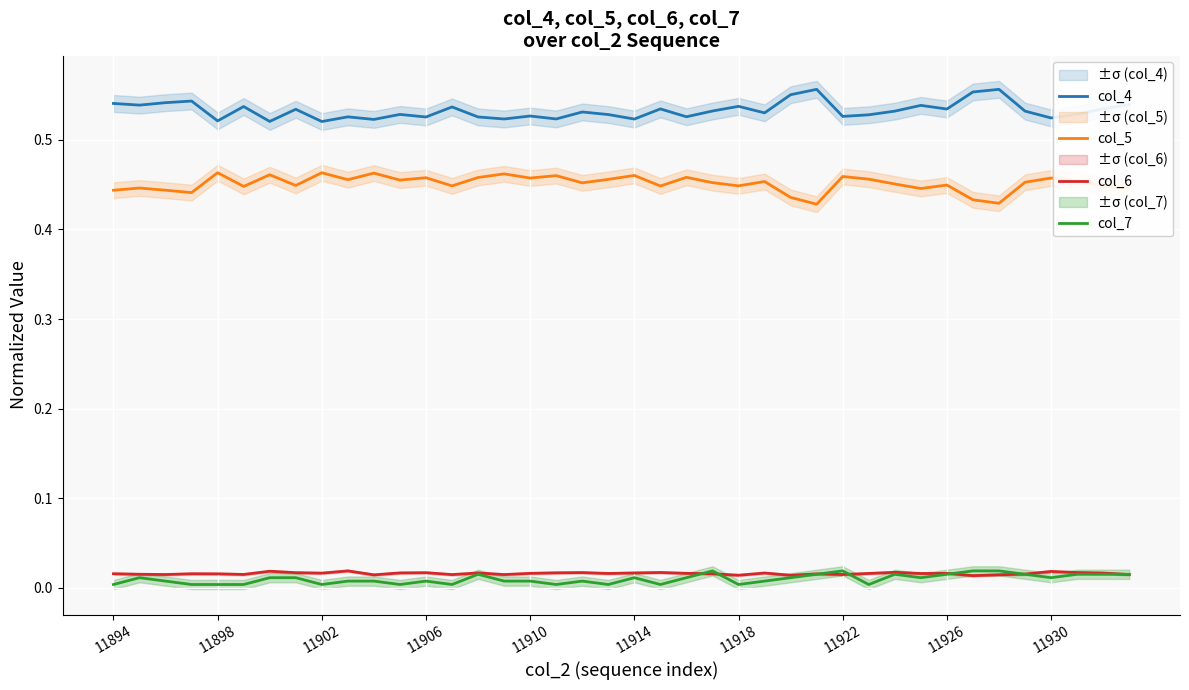

What is the total value across all series at 25?

1.0